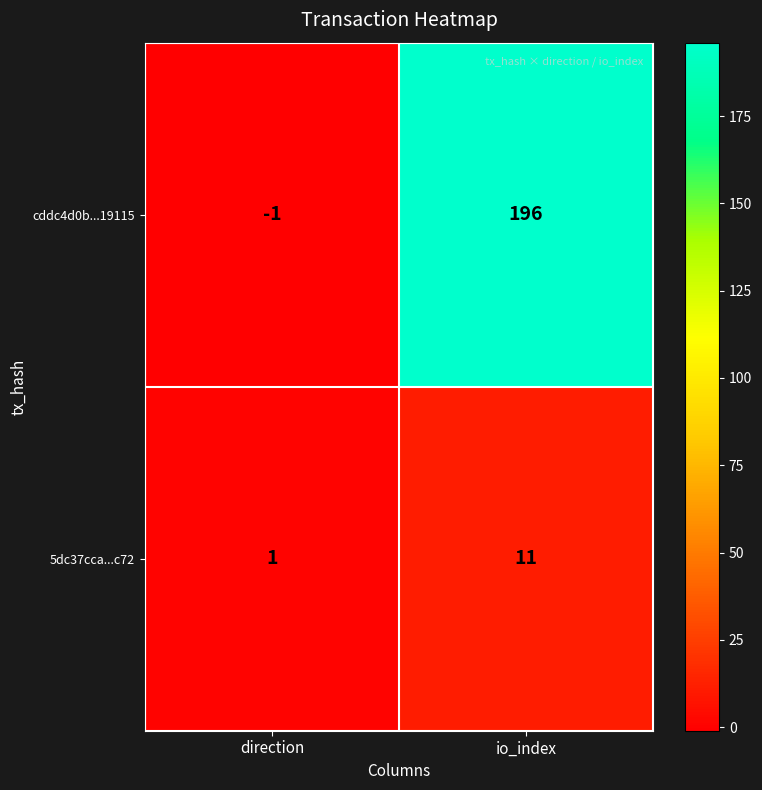

At how many categories does at least one series exceed 82?

1